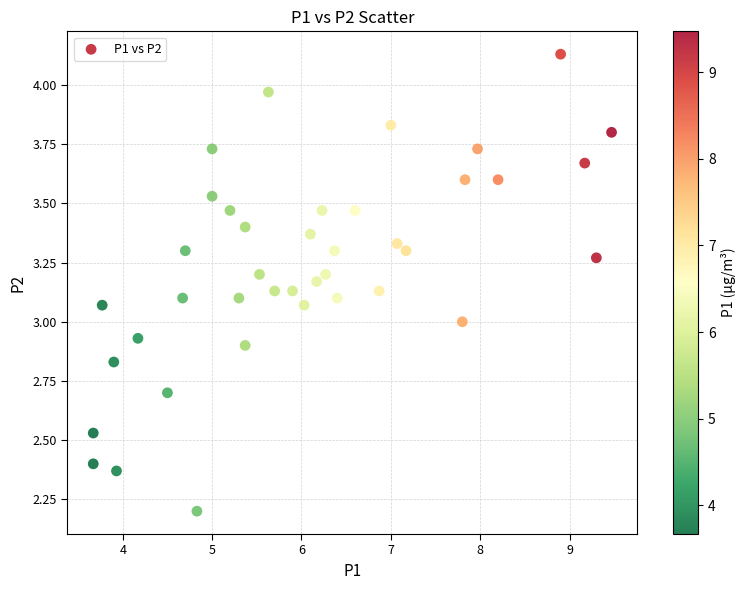

What is the range of Y values (max minus min)?

1.9